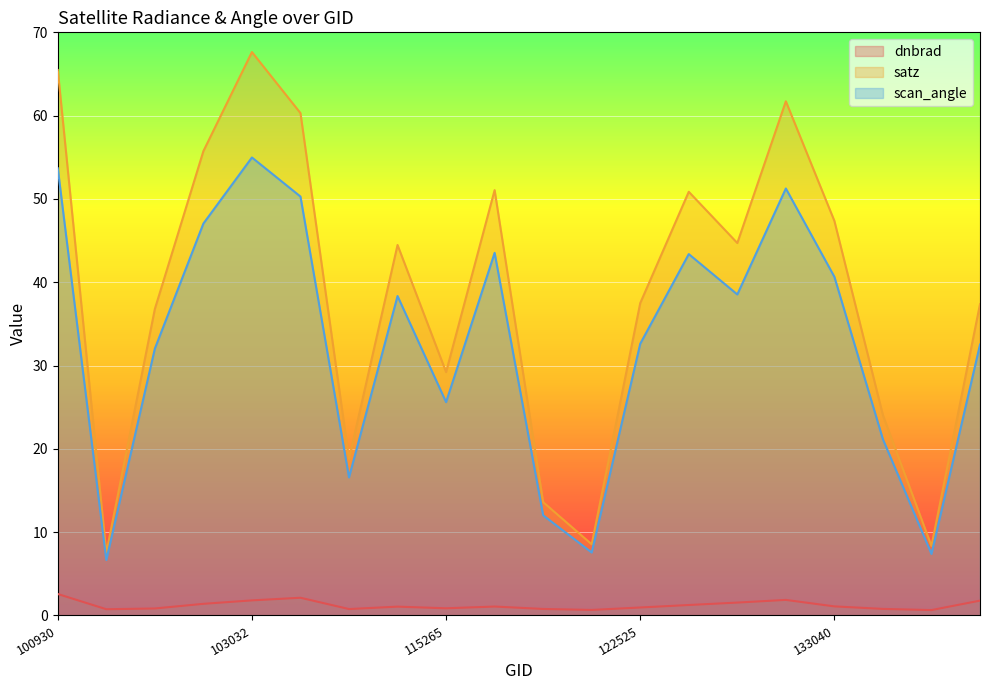

What is the value of the scan_angle point at the 1st from the left?

53.7